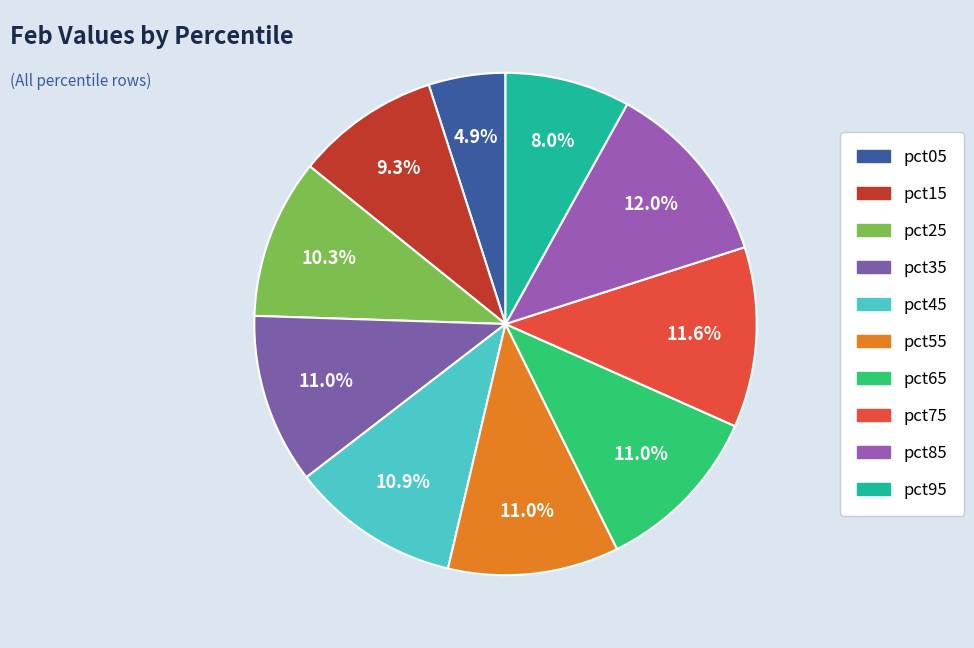

To the nearest percent, what percentage of the pie is pct85?

12%